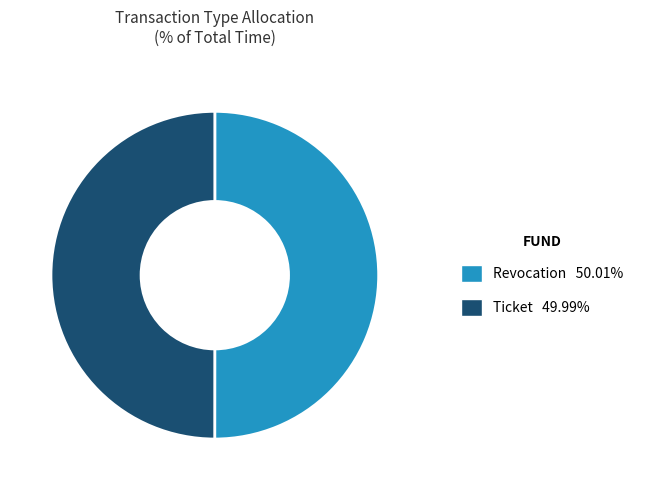

What is the ratio of the value at Ticket to the value at Revocation?

1.0